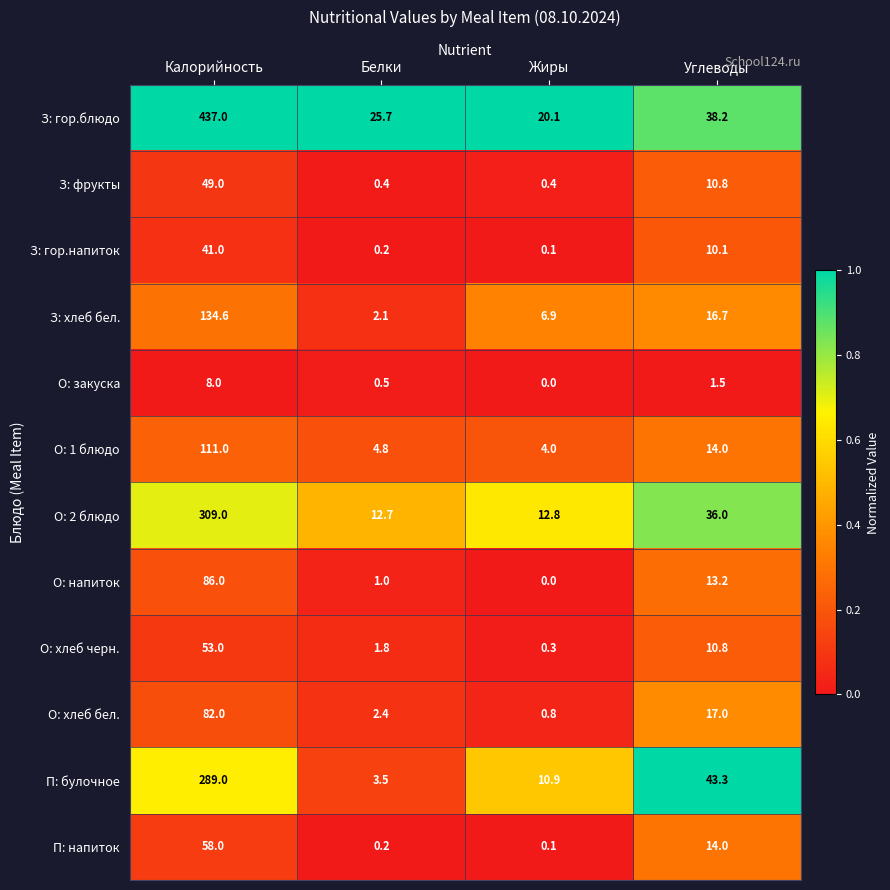

Which series has the largest range (max minus min)?

З: гор.блюдо